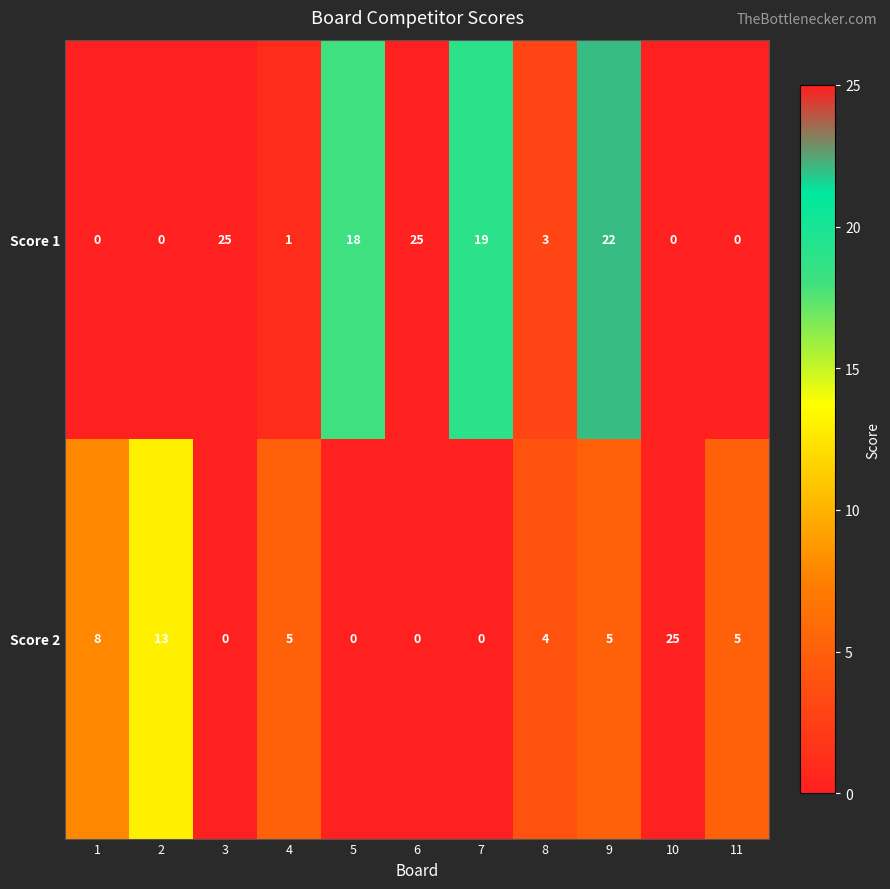

The Score 2 series shows 4 at 8. True or false?

True